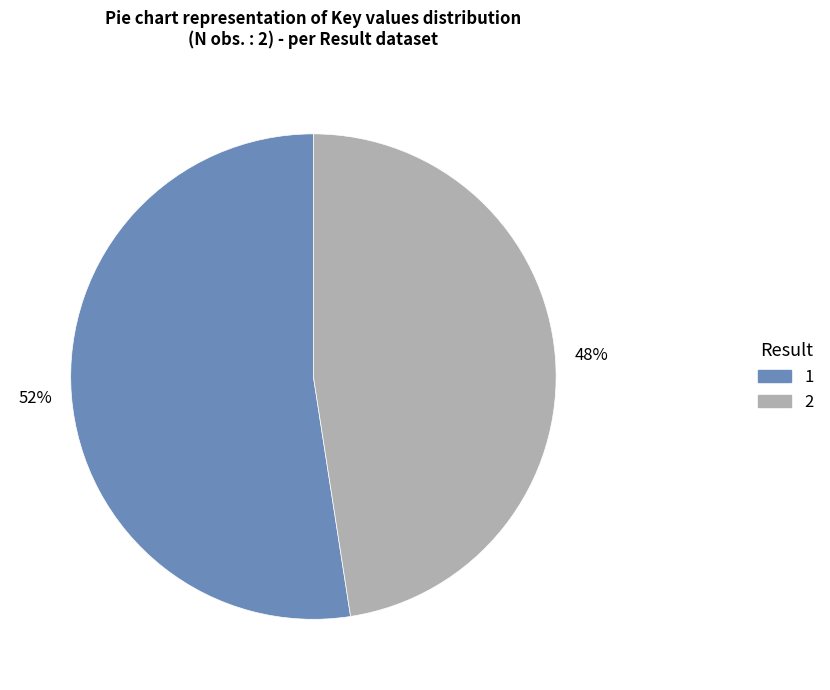

To the nearest percent, what is the average slice percentage?

50%